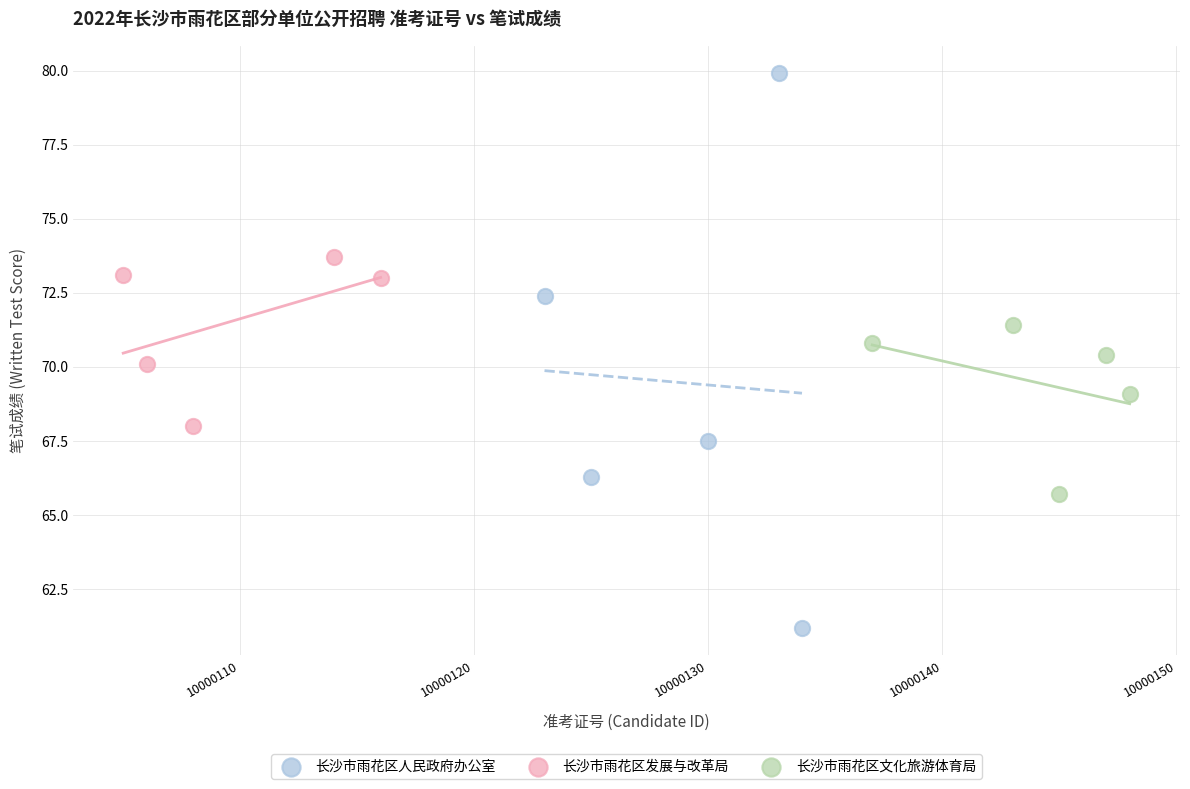

Which series reaches the maximum Y coordinate?

长沙市雨花区人民政府办公室